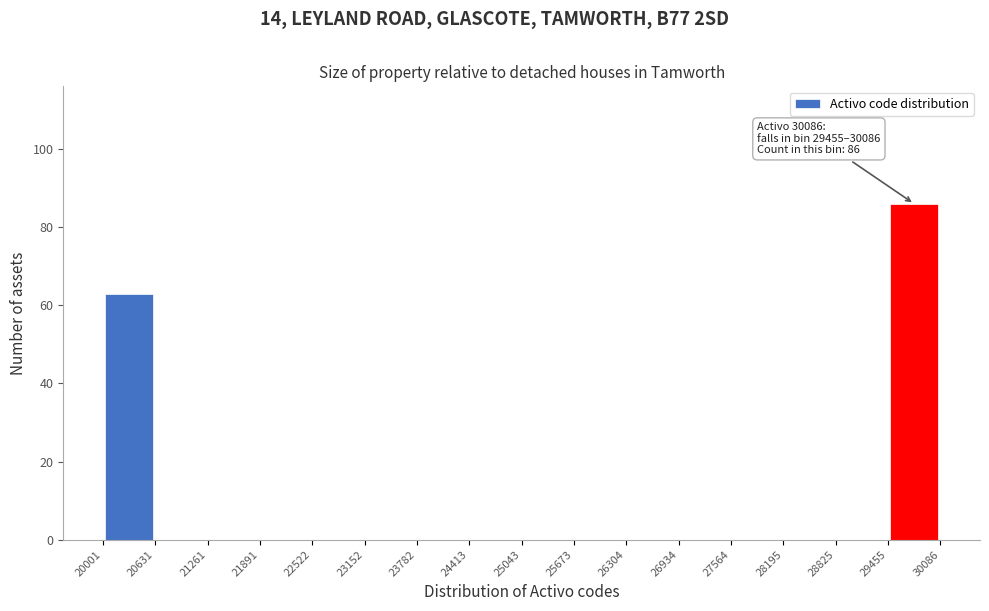

Over which range of the x-axis is the bar tallest?

29455 to 30086